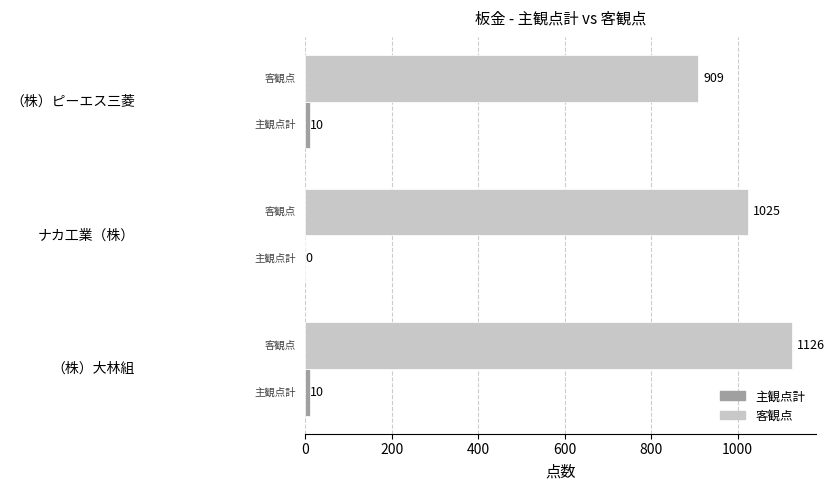

What is the sum of all 客観点 values?

3060